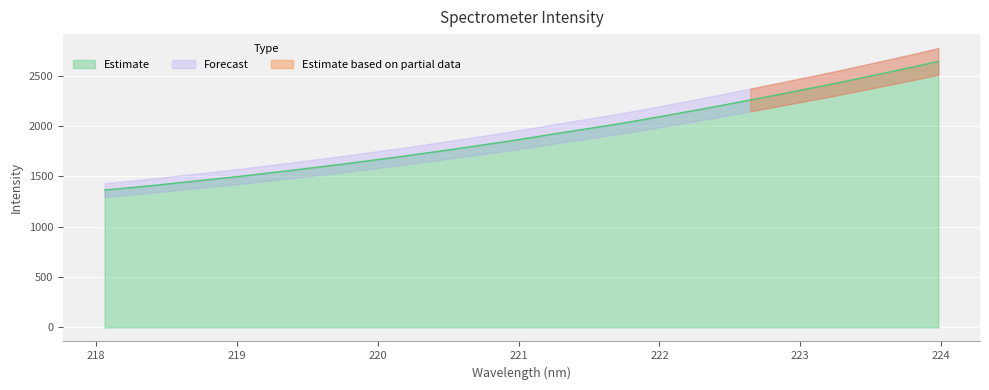

The chart shows a value of 2468.6 at 223.408. True or false?

True